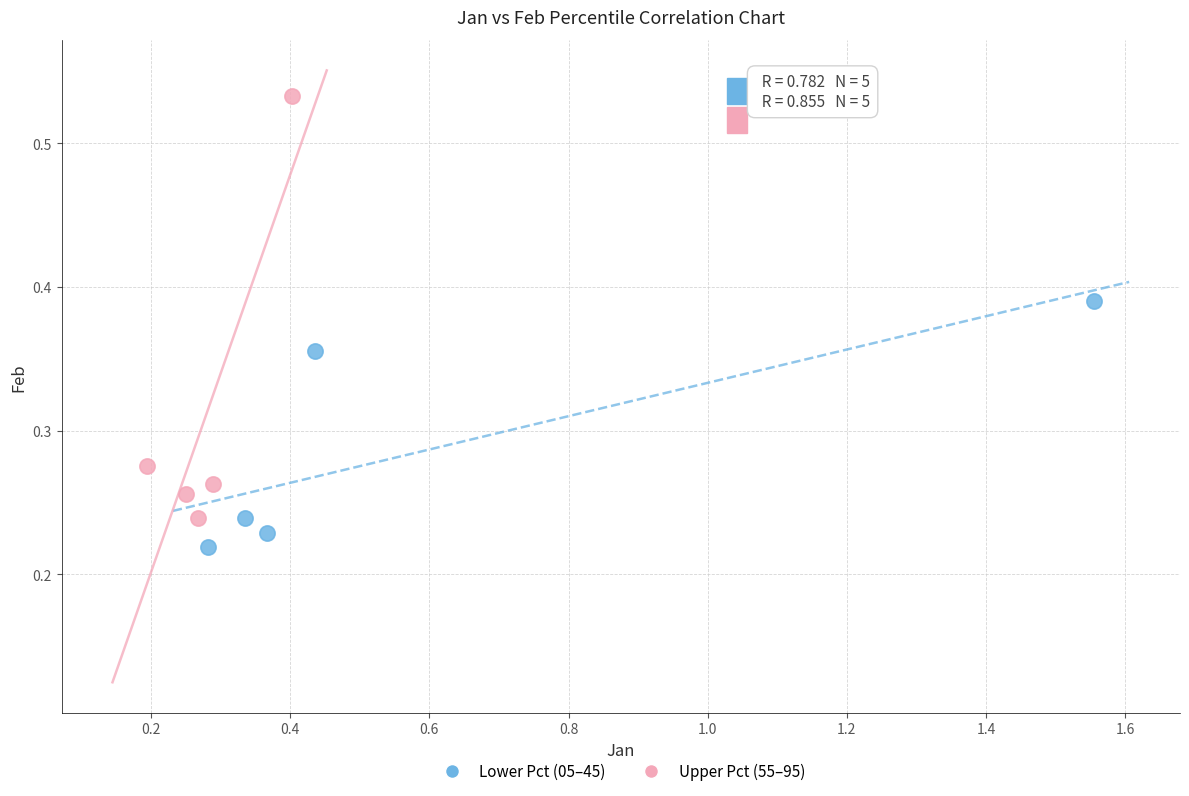

Which series reaches the minimum Y coordinate?

Lower Pct (05–45)